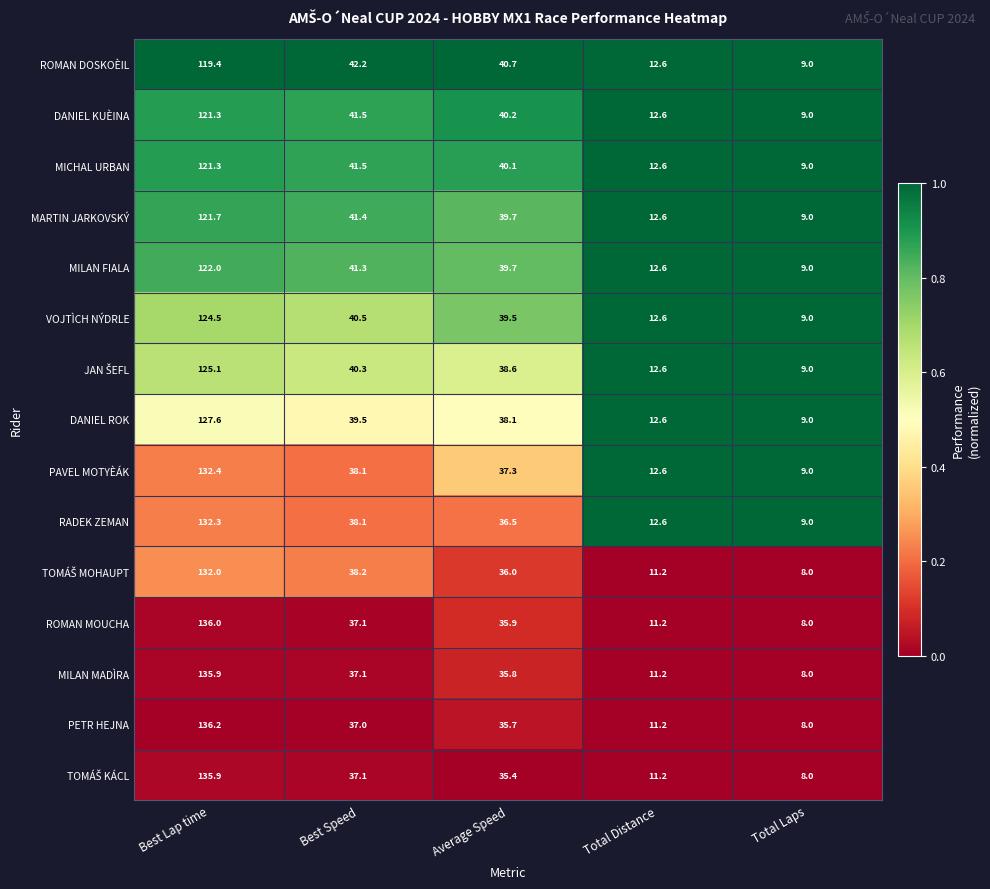

What is the maximum value shown in the chart?

136.2